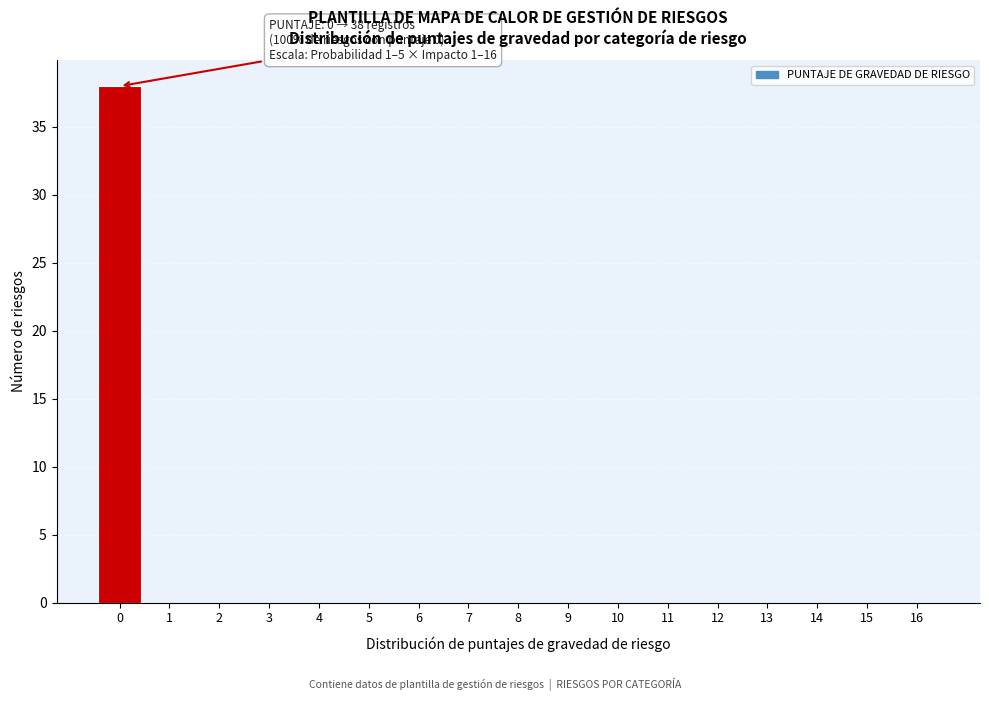

Reading left to right, extract all data points from this chart.

0=38	1=0	2=0	3=0	4=0	5=0	6=0	7=0	8=0	9=0	10=0	11=0	12=0	13=0	14=0	15=0	16=0